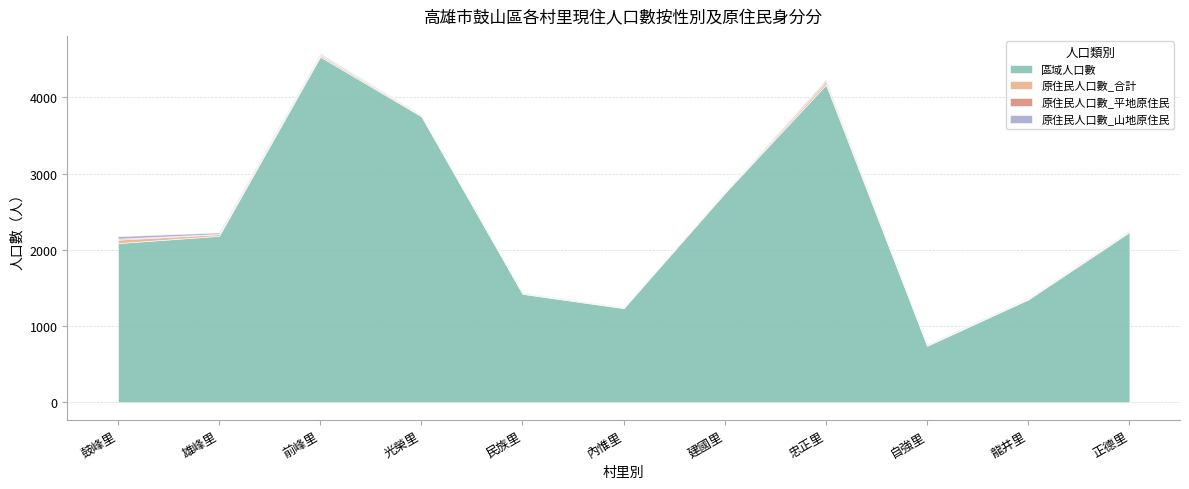

Rank the series by their maximum value, from highest to lowest.

區域人口數, 原住民人口數_合計, 原住民人口數_山地原住民, 原住民人口數_平地原住民